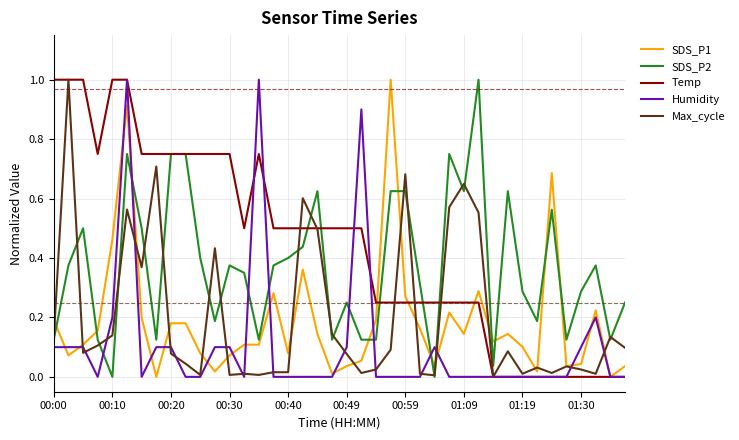

What is the greatest value displayed?

1.0